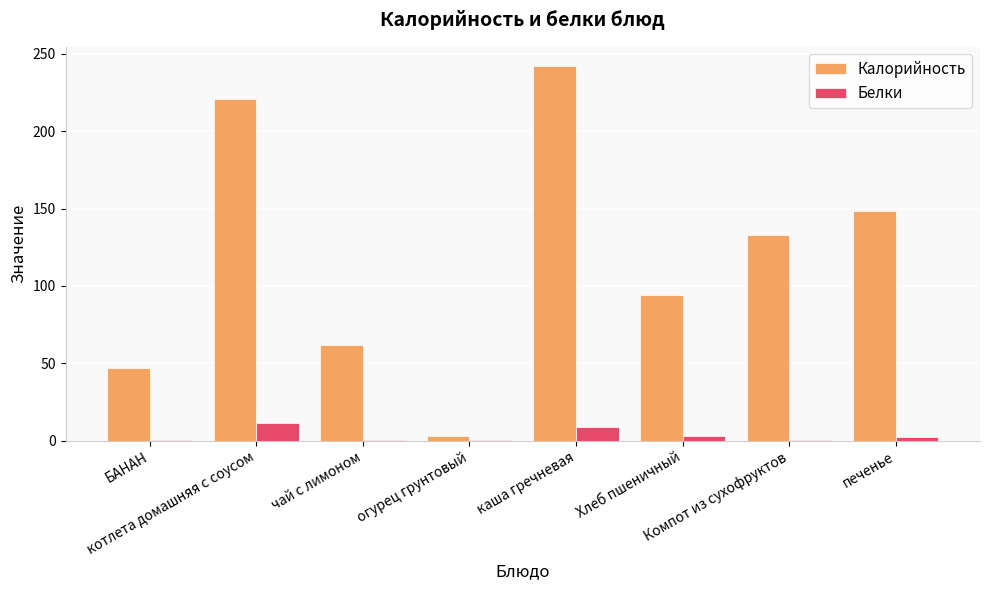

What is the maximum value shown in the chart?

242.5